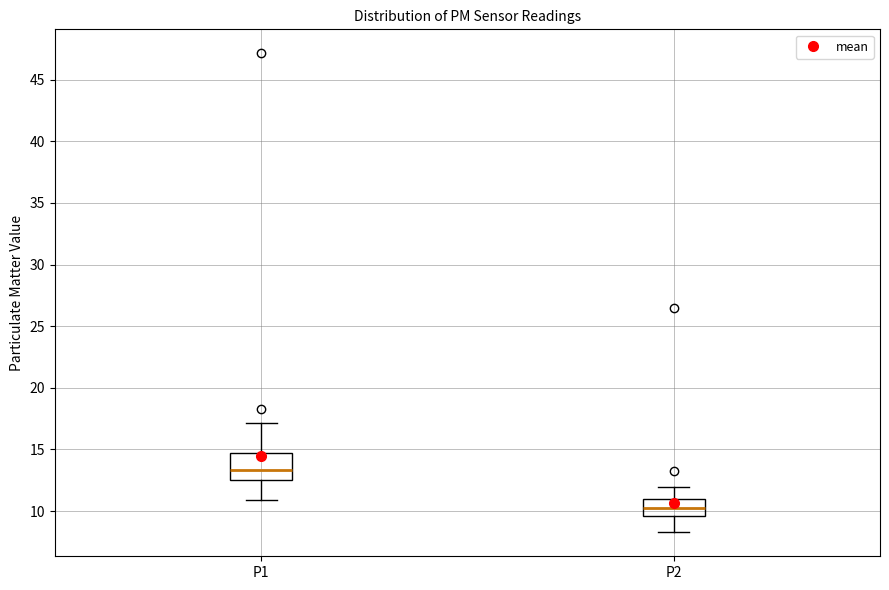

Which box has the lowest median line?

P2